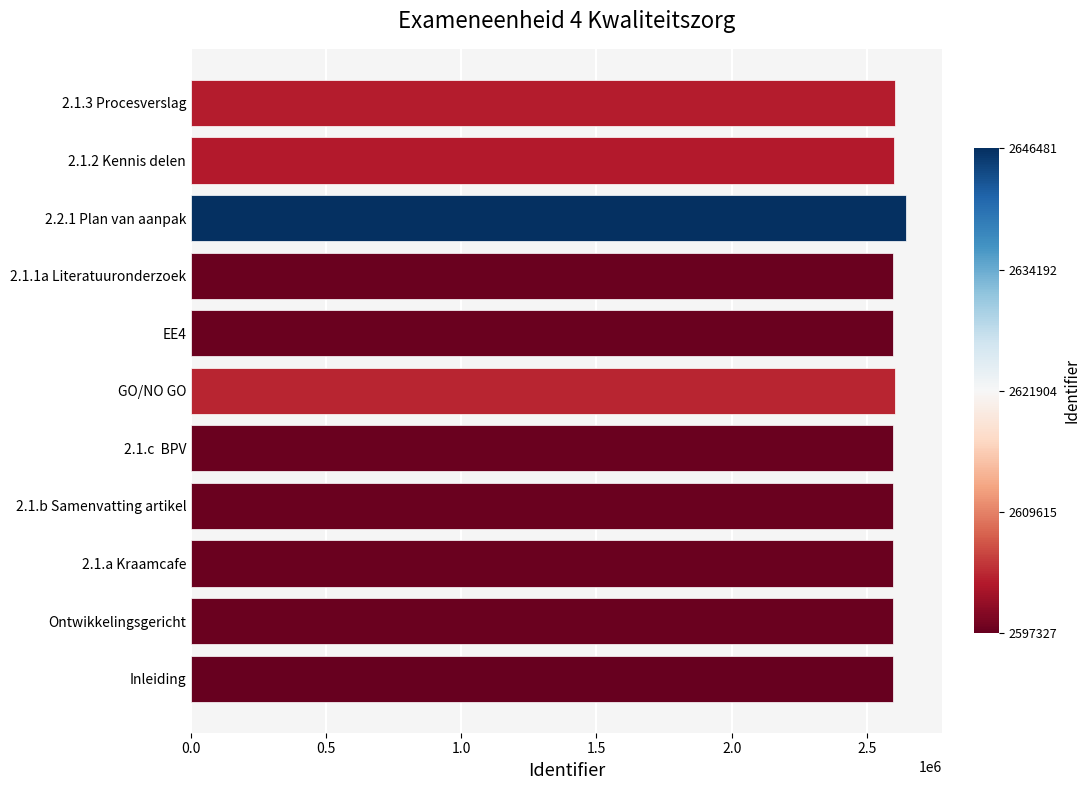

What is the difference between the maximum and second lowest values?

48863